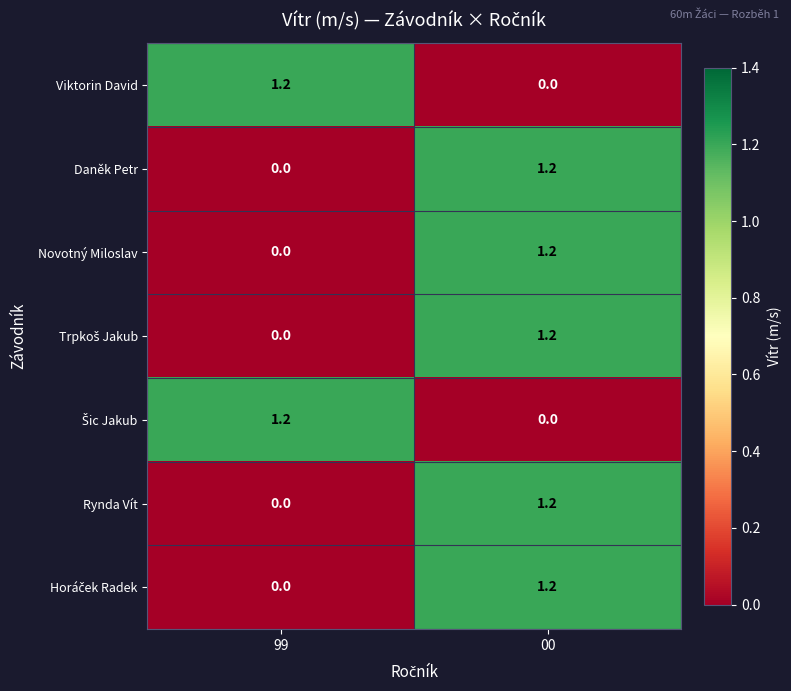

How many categories are shown in the chart?

2